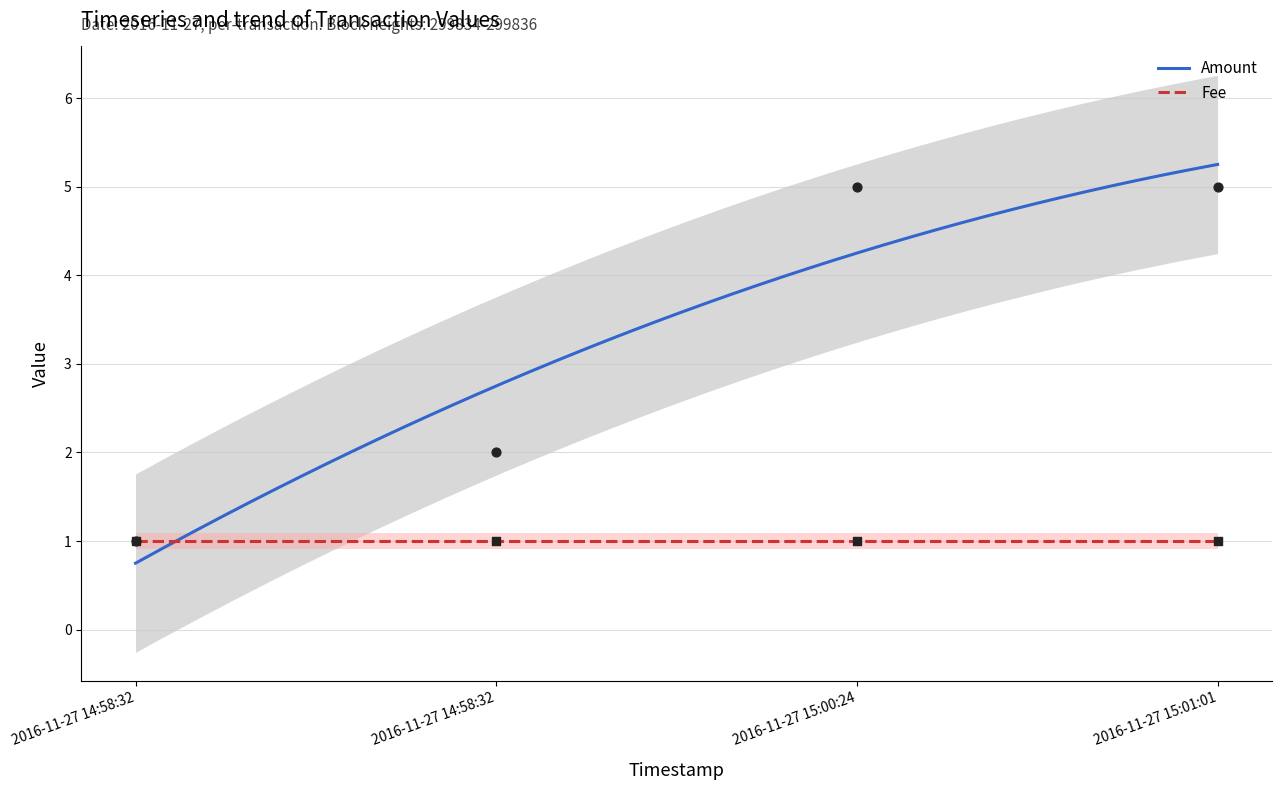

Between 2016-11-27 15:01:01 and 2016-11-27 14:58:32, which is larger?

2016-11-27 15:01:01